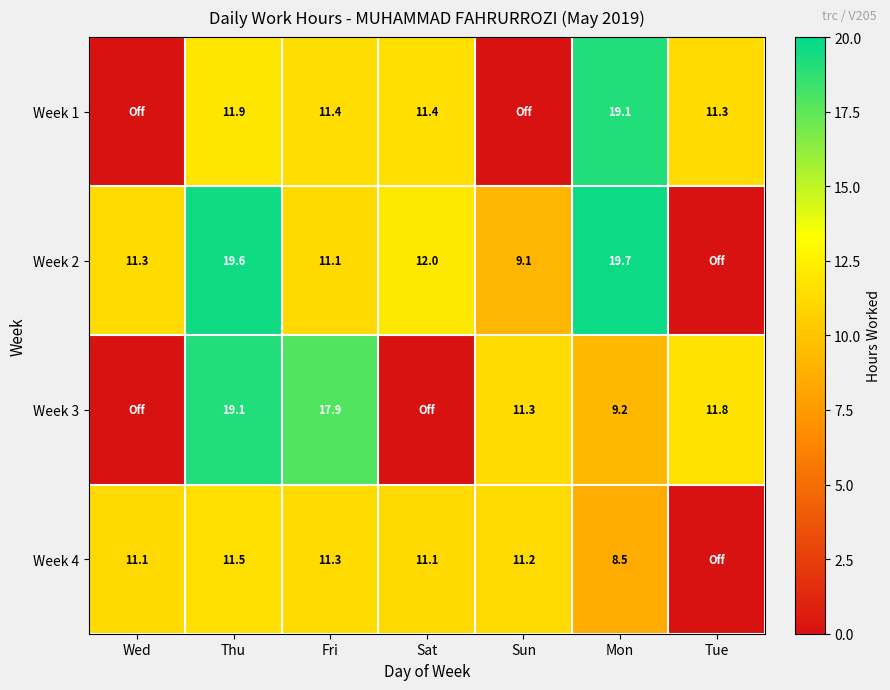

What is the difference between the Week 4 values at Thu and Sat?

0.4